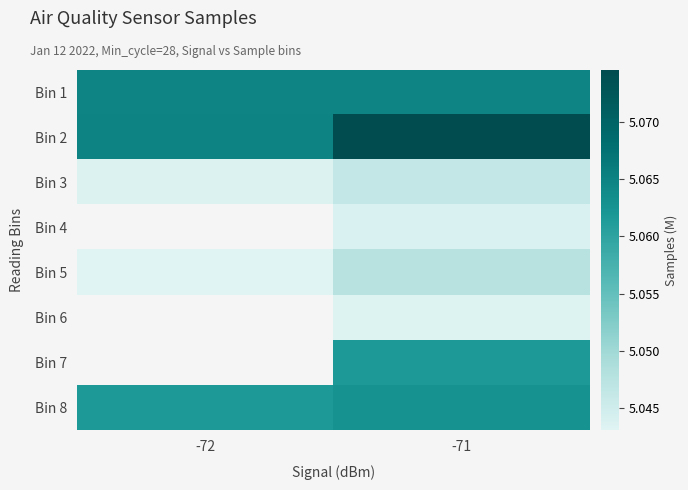

Which series has the largest total across all categories?

Bin 2